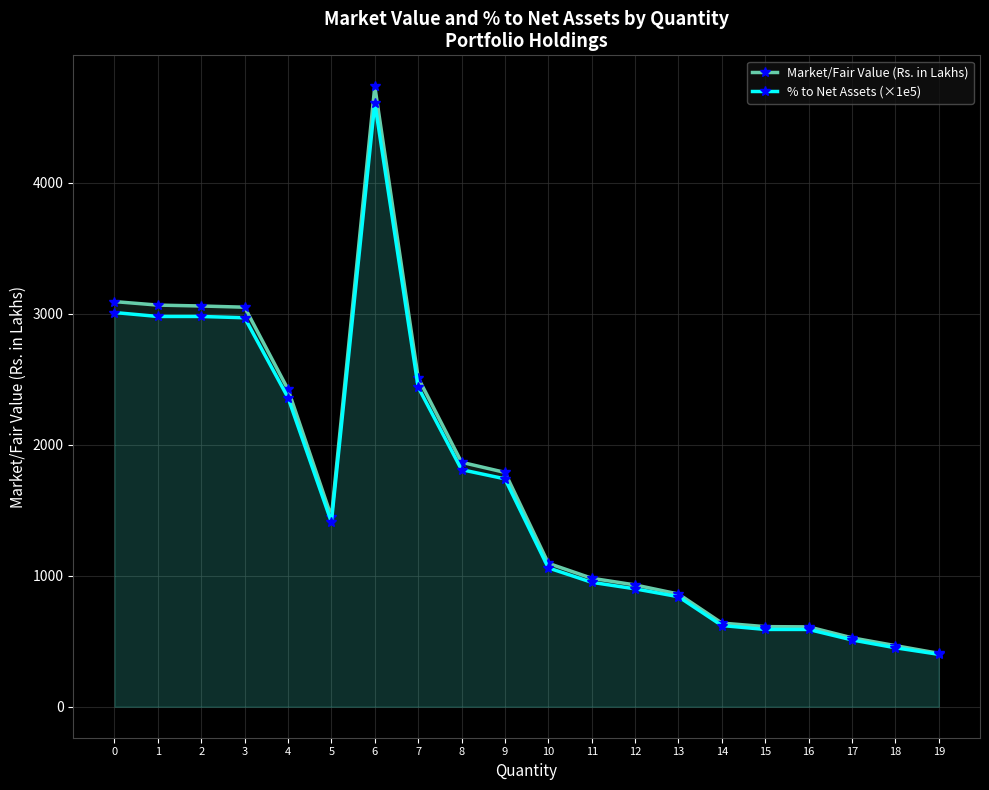

What is the maximum value shown in the chart?

4737.1